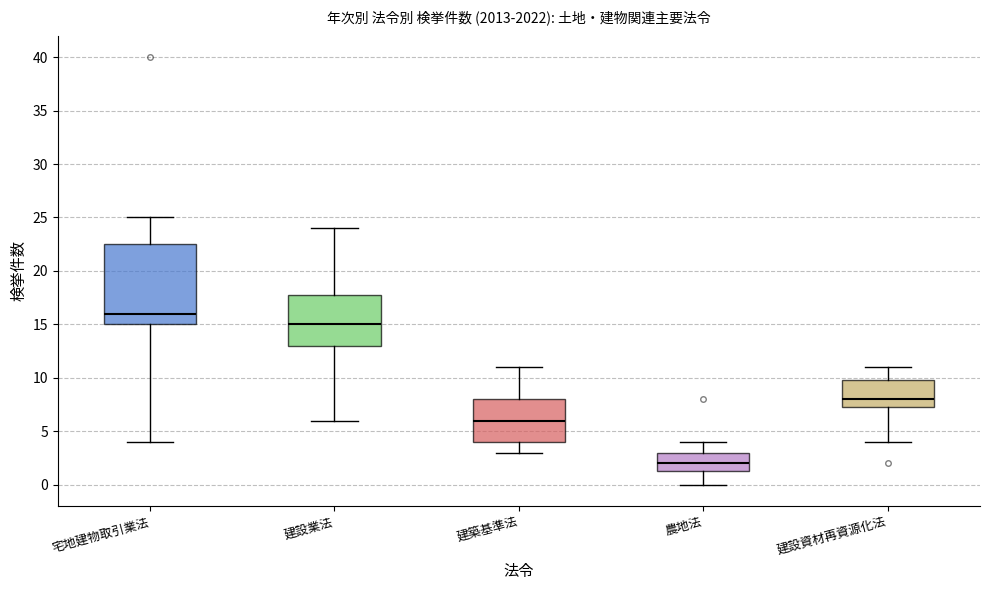

Reading left to right, transcribe this box plot: for each box, give where its median line is, the range the box spans, and where its two whiskers end, as read against the y-axis. The values are not printed on the chart, so give them approximately, as read against the axis.

宅地建物取引業法: median 16.0, box 15.0 to 22.5, whiskers 4.0 to 25.0
建設業法: median 15.0, box 13.0 to 18.0, whiskers 6.0 to 24.0
建築基準法: median 6.0, box 4.0 to 8.0, whiskers 3.0 to 11.0
農地法: median 2.0, box 1.5 to 3.0, whiskers 0.0 to 4.0
建設資材再資源化法: median 8.0, box 7.5 to 10.0, whiskers 4.0 to 11.0